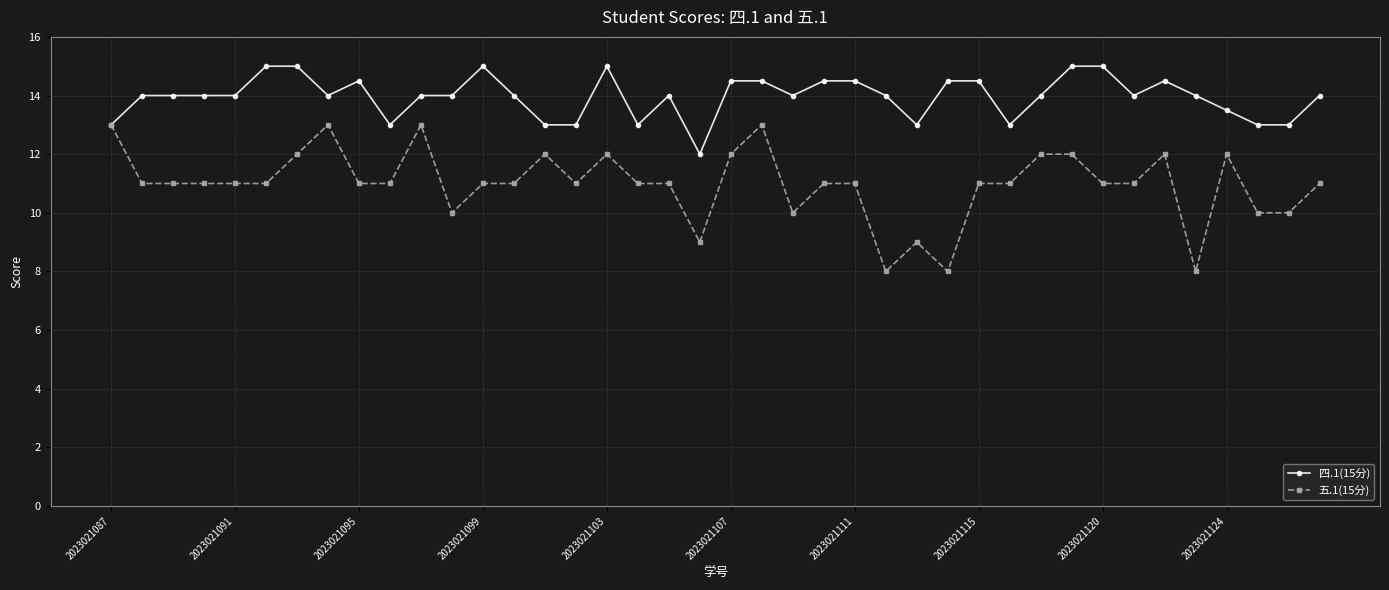

Which series has the largest total across all categories?

四.1(15分)